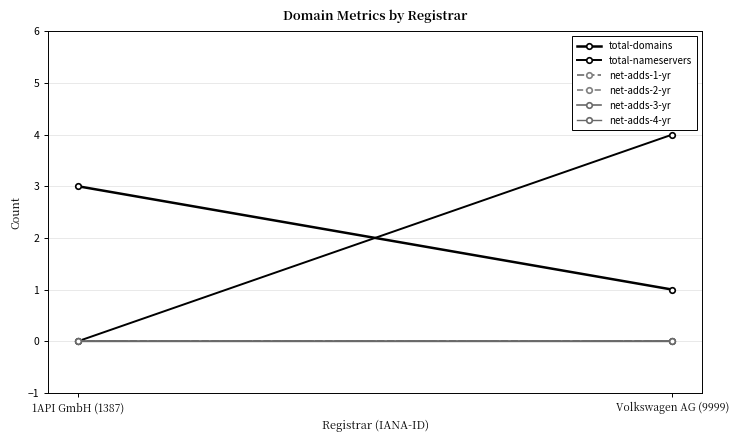

Which has a higher value, Volkswagen AG (9999) or 1API GmbH (1387)?

1API GmbH (1387)